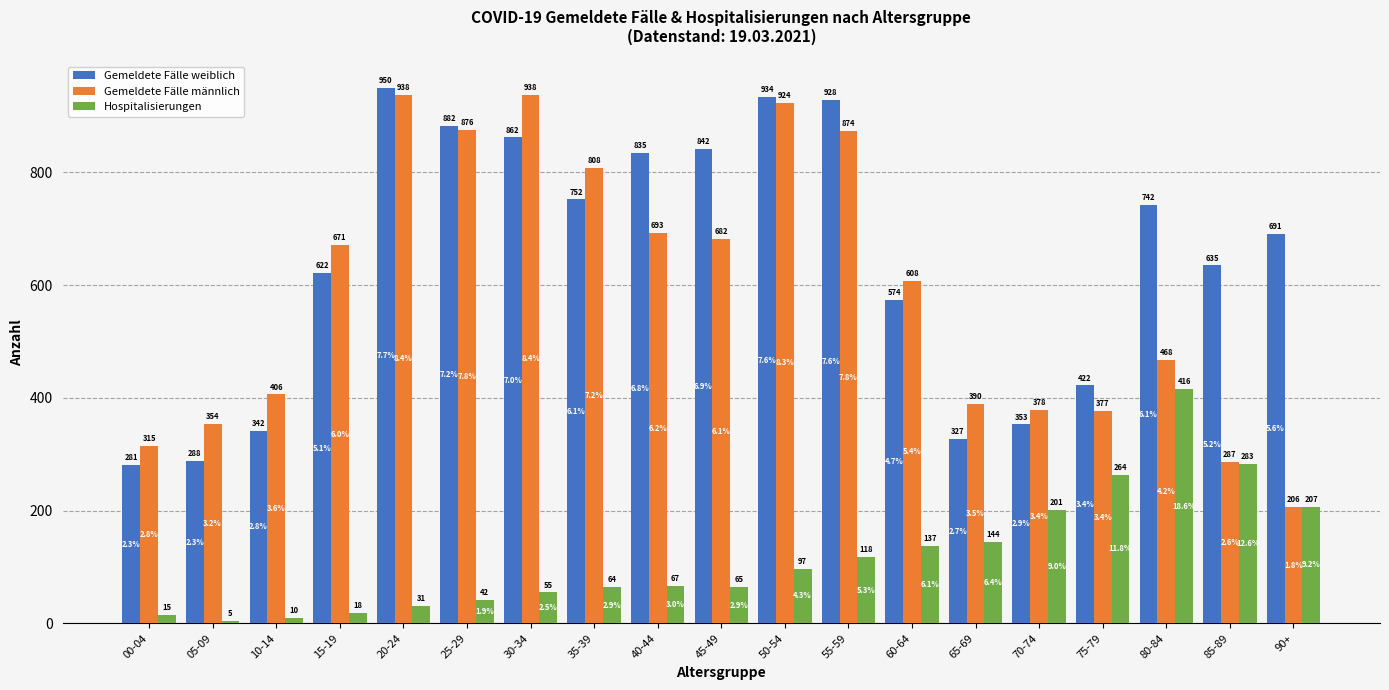

Which category has the lowest value in the Gemeldete Fälle männlich series?

90+